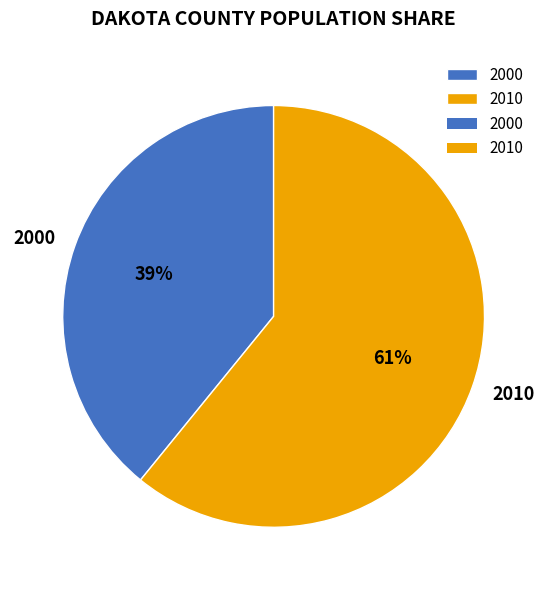

Does 2000 account for over 50% of the chart?

No